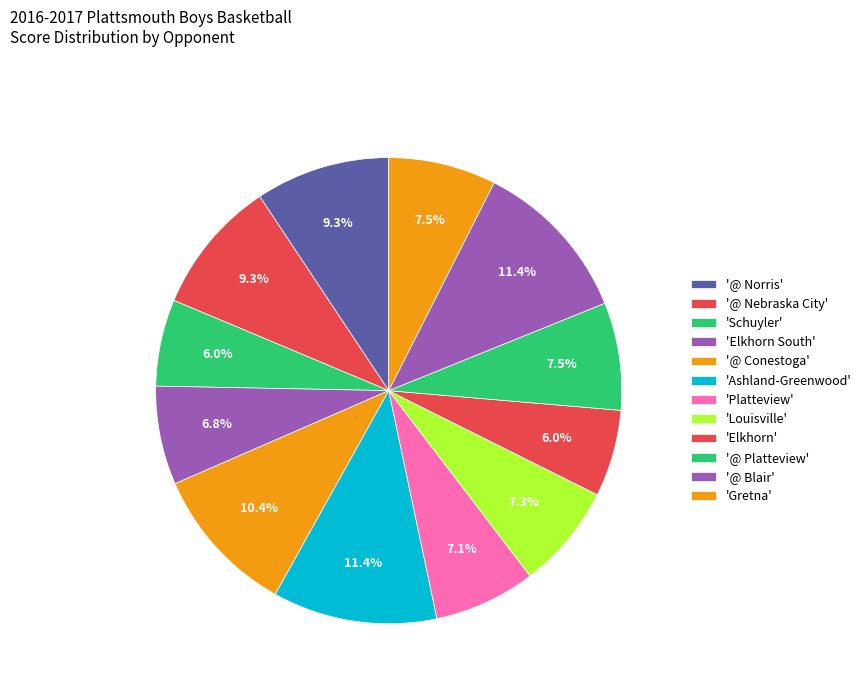

Count the number of slices in the pie.

12